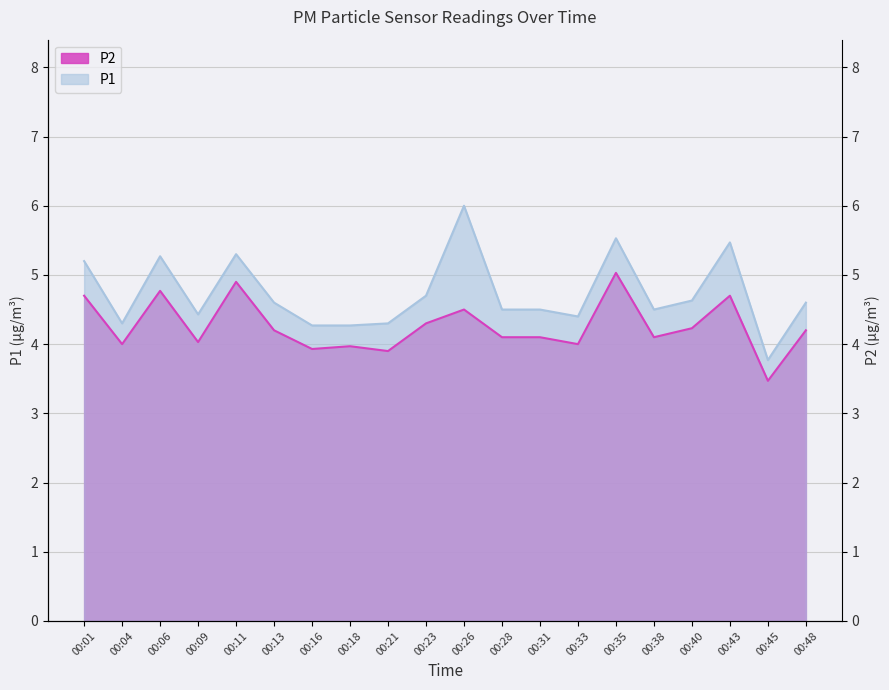

At which category is the sum across all series the highest?

00:35